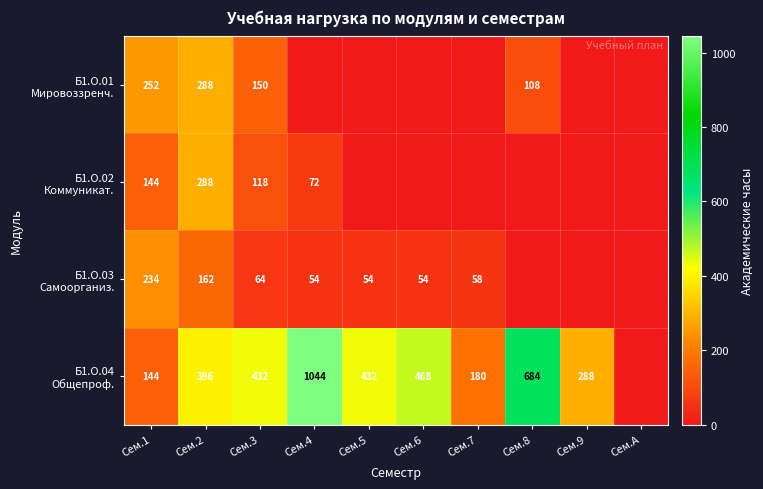

How many data points does each series have?

10